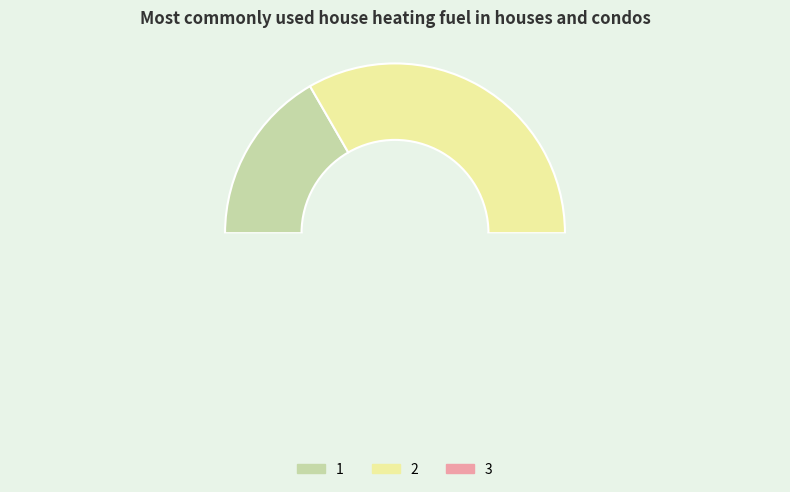

What is the change in value from 0 to 2?

+2